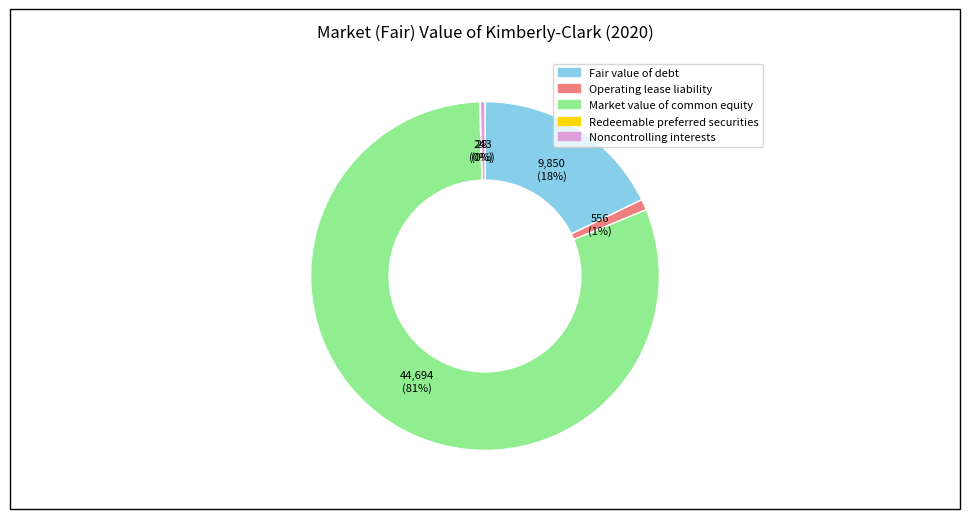

Is the sum of Operating lease liability and Market value of common equity greater than half?

Yes